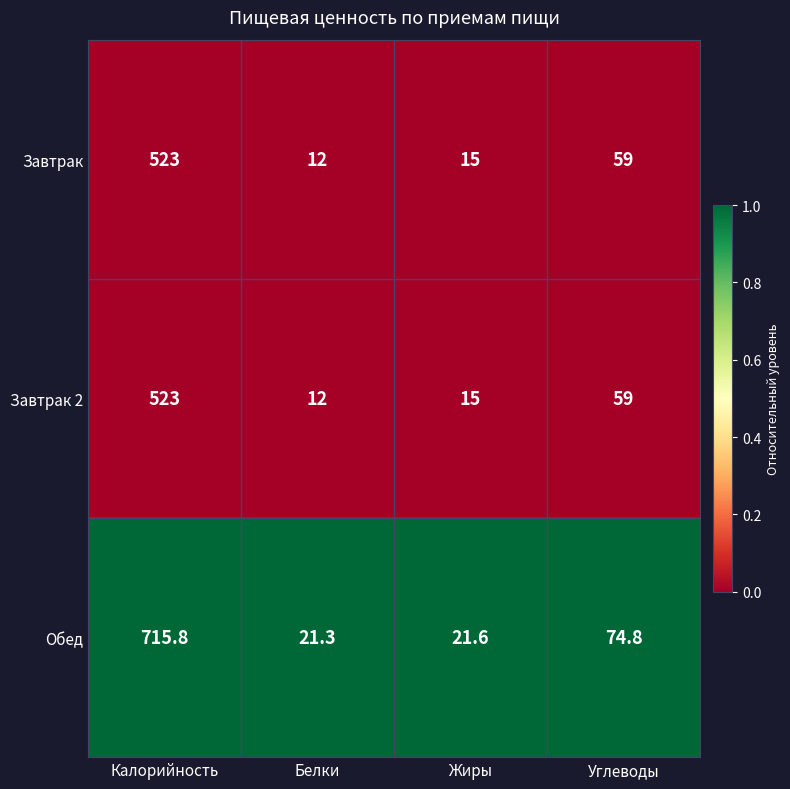

Rank the categories by Завтрак 2 value from lowest to highest.

Белки, Жиры, Углеводы, Калорийность